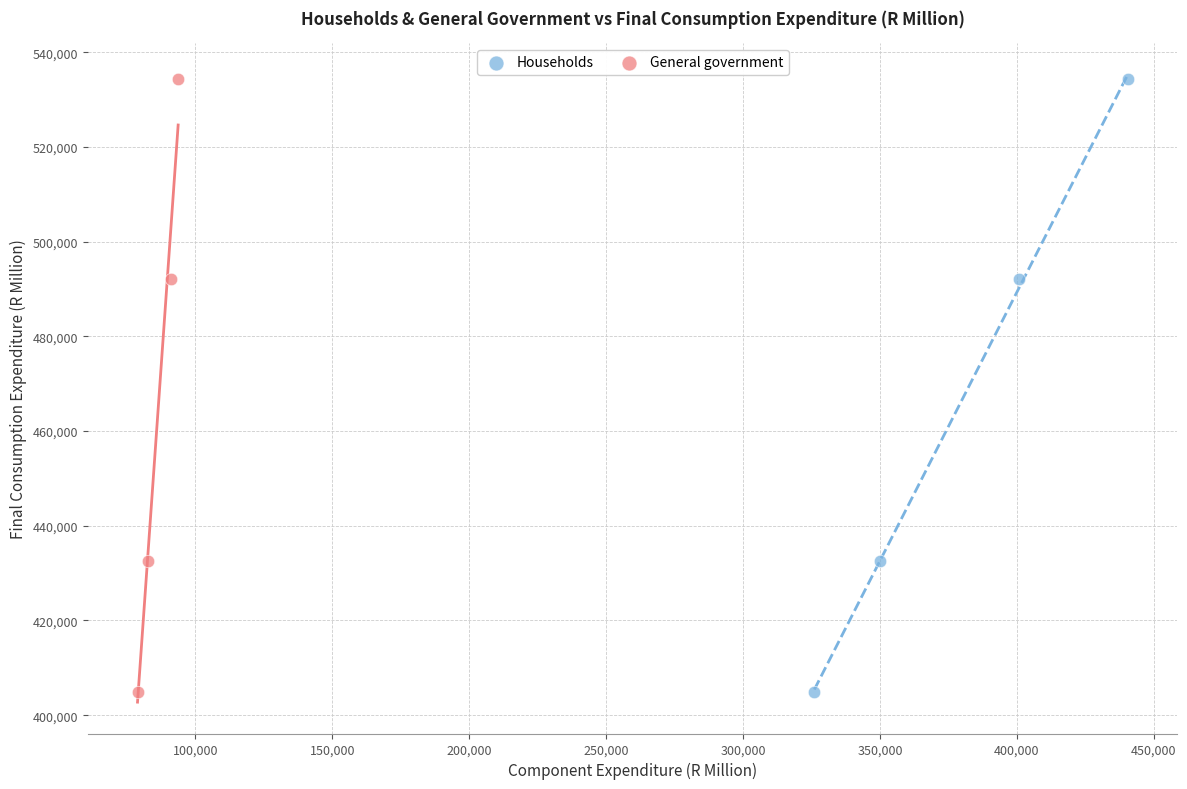

What are all the series names shown in the legend?

Households, General government